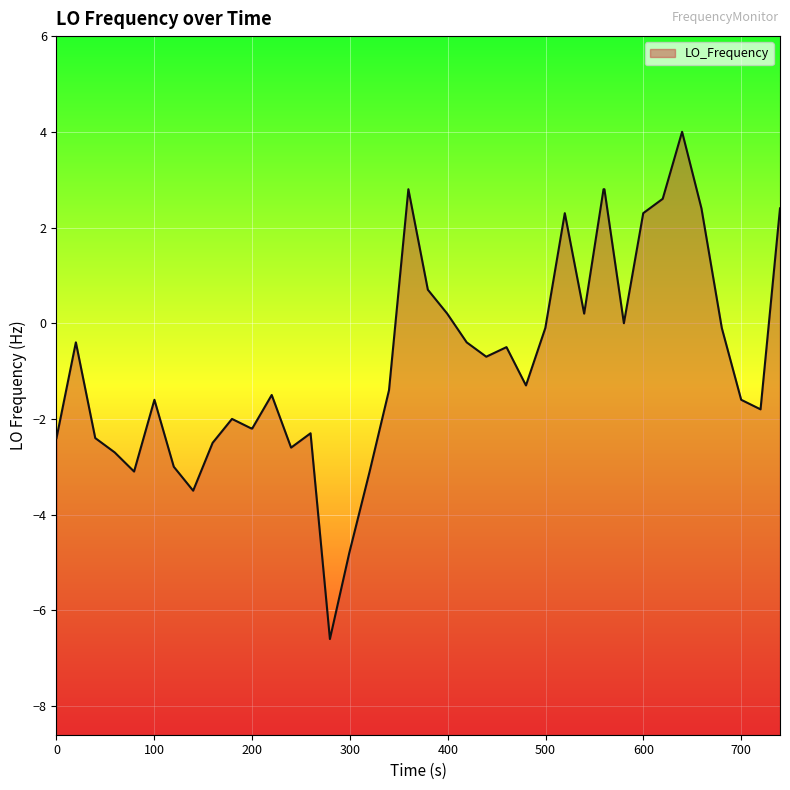

Count the number of data series in this chart.

1